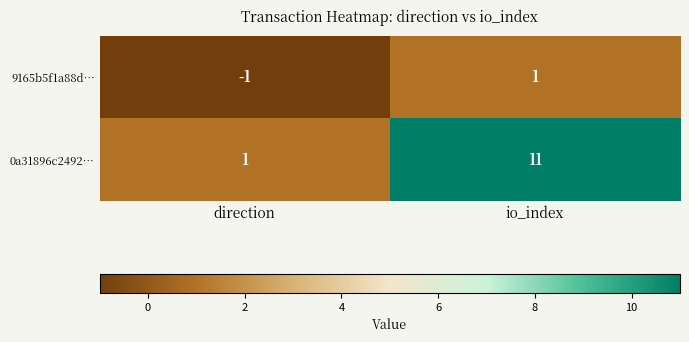

Reading right to left, what are all the values shown in this chart?

9165b5f1a88d…: 1	-1
0a31896c2492…: 11	1